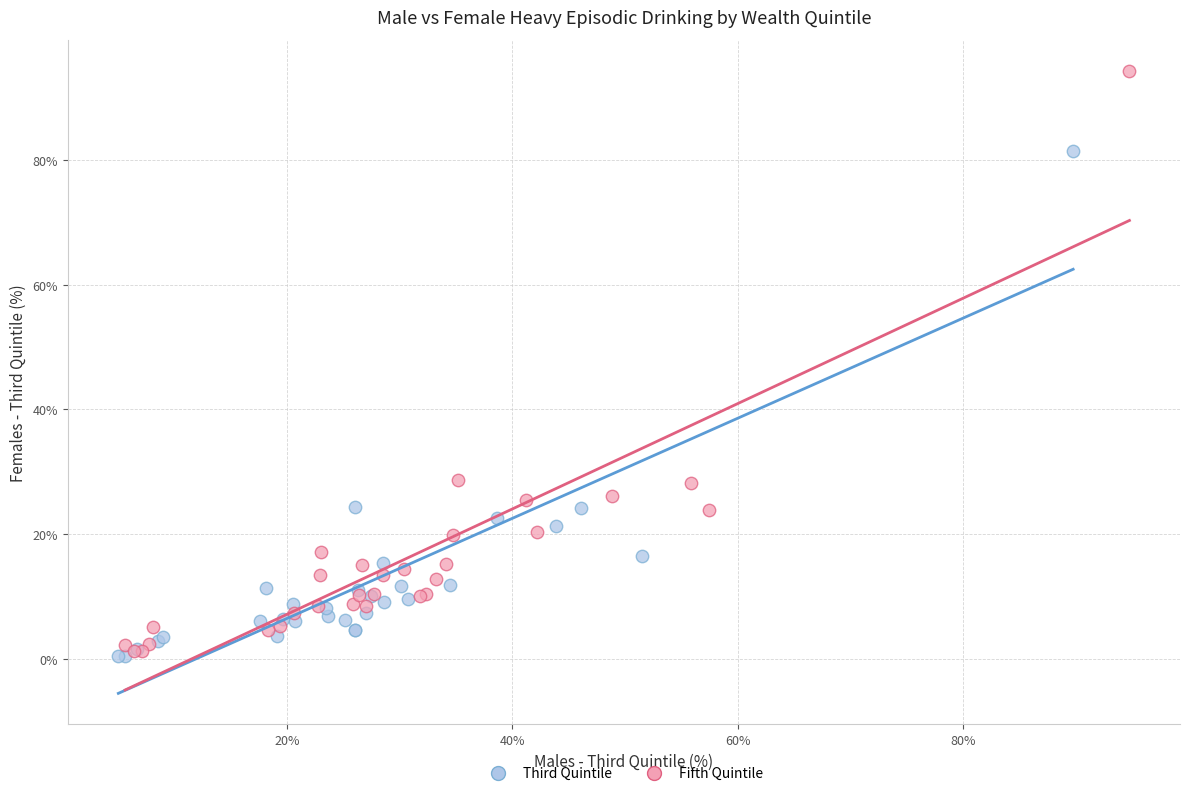

Which series reaches the maximum Y coordinate?

Fifth Quintile